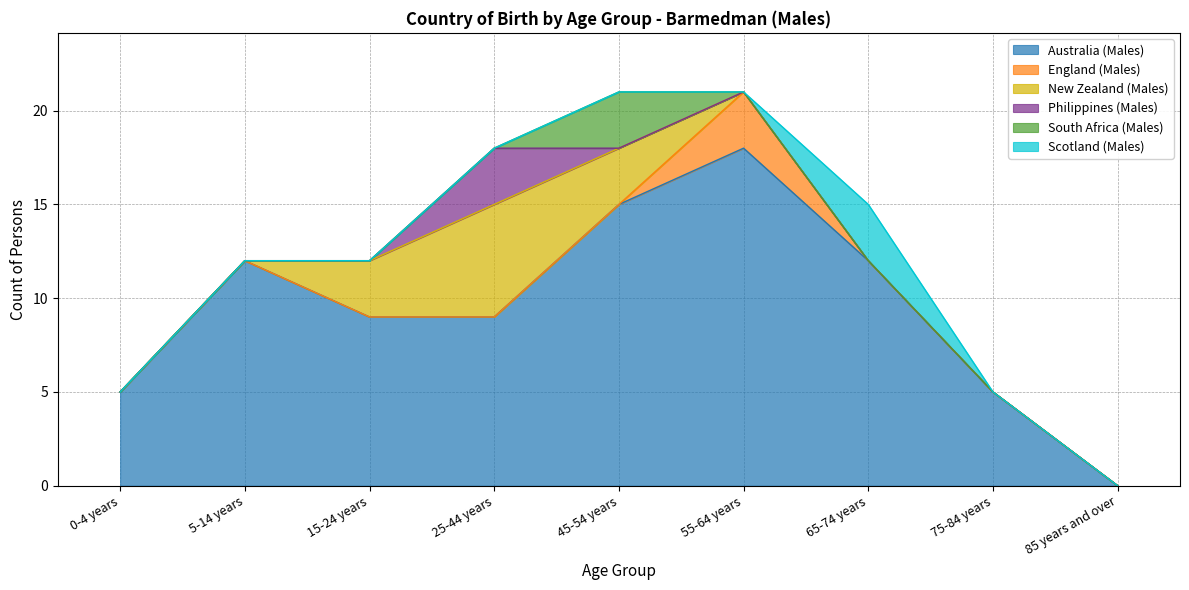

At how many categories does at least one series exceed 8?

6